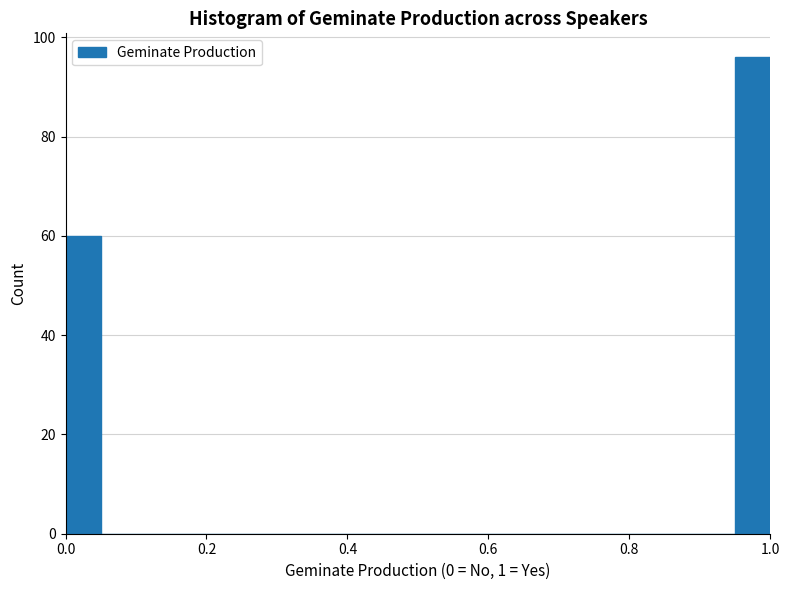

Read against the x-axis, roughly where is the centre of the tallest bar?

0.98